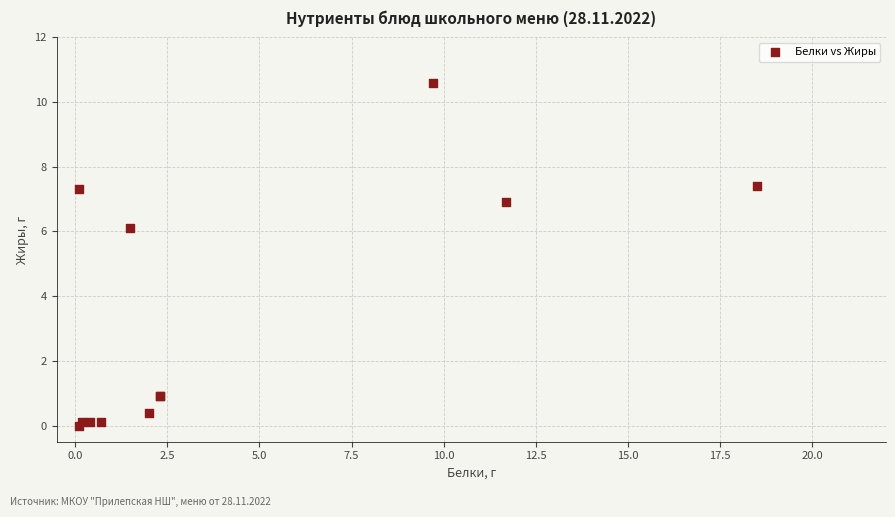

What Y value in the scatter plot is closest to 5?

6.1